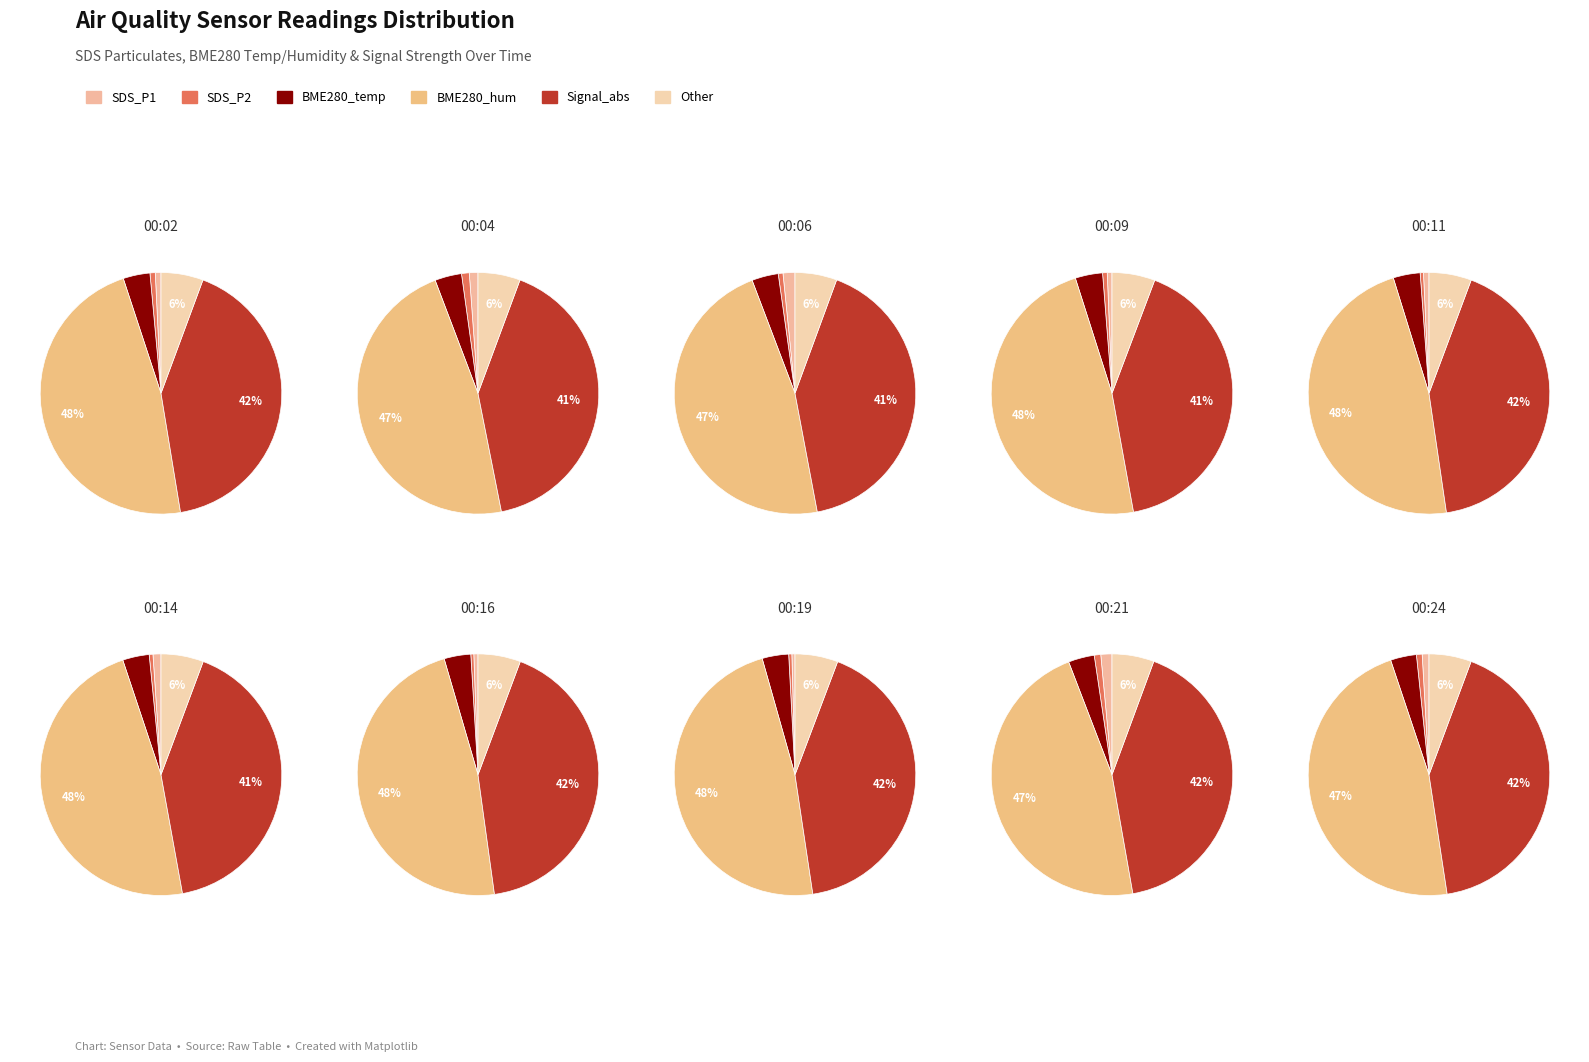

What is the spread (max minus min) of values at 00:06?

4990037.0